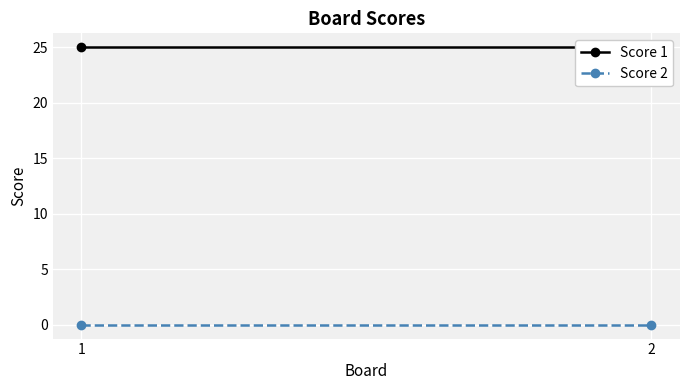

What value does the Score 1 series have at 2?

25